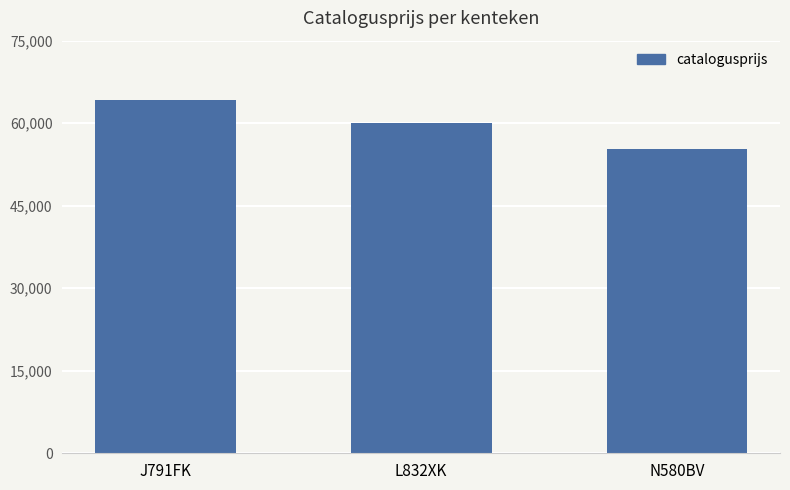

The chart shows a value of 44378 at J791FK. True or false?

False